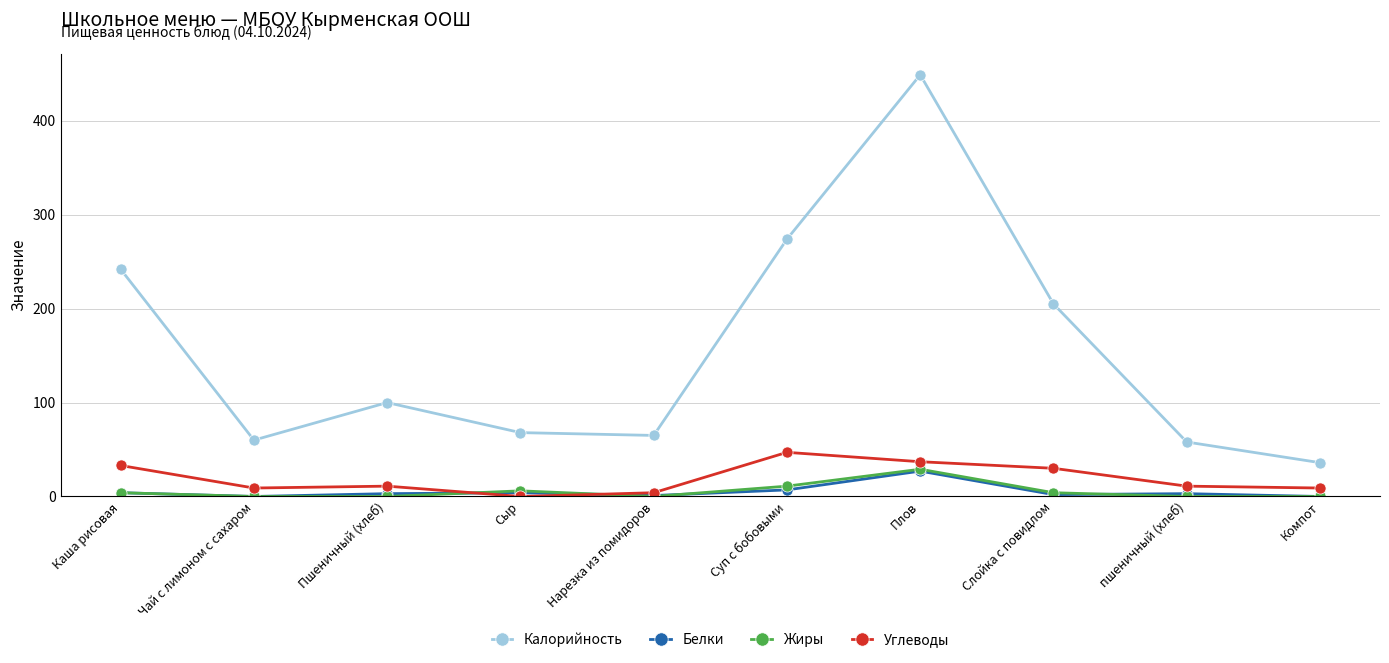

How many values in the Углеводы series are below 11?

4